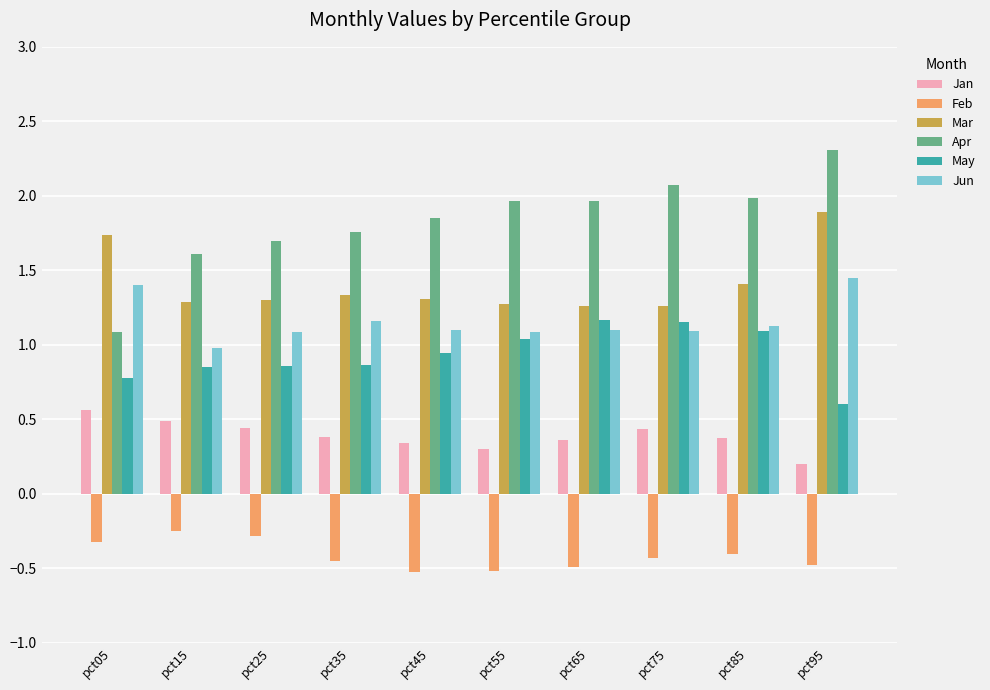

What is the difference between the maximum and second lowest values in the Jun series?

0.4